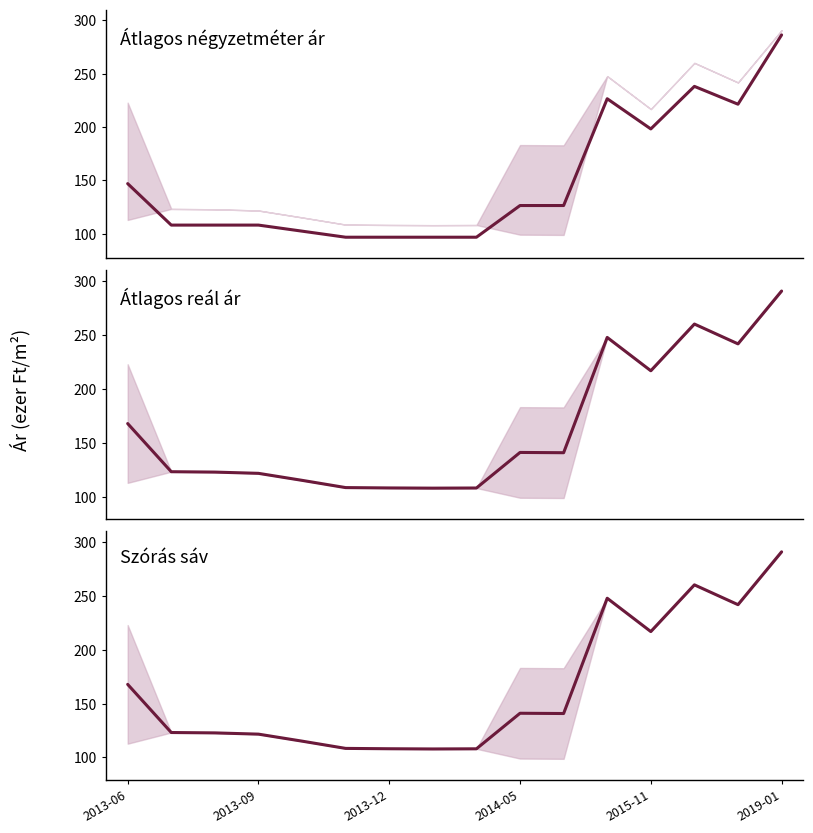

Read the Átlagos négyzetméter ár value at 10.

126.3